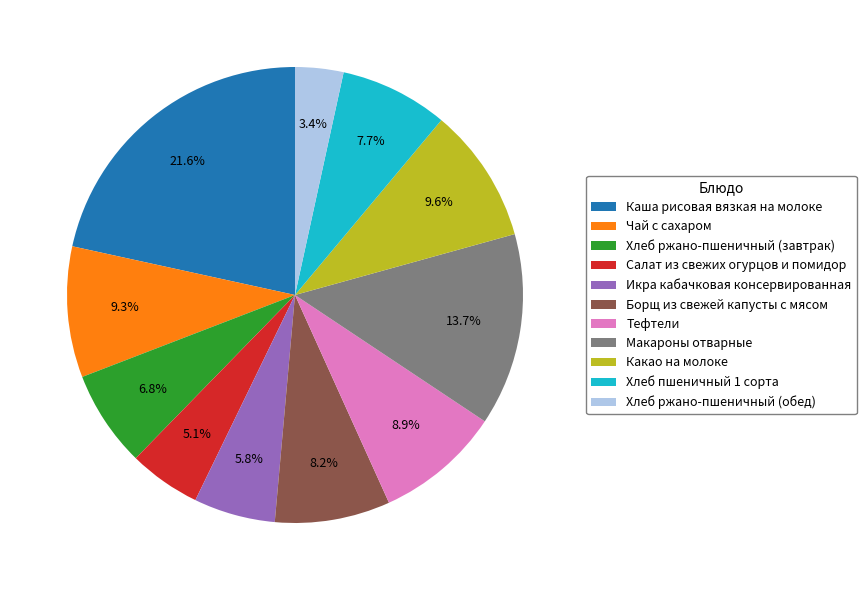

How many slices are in this pie chart?

11